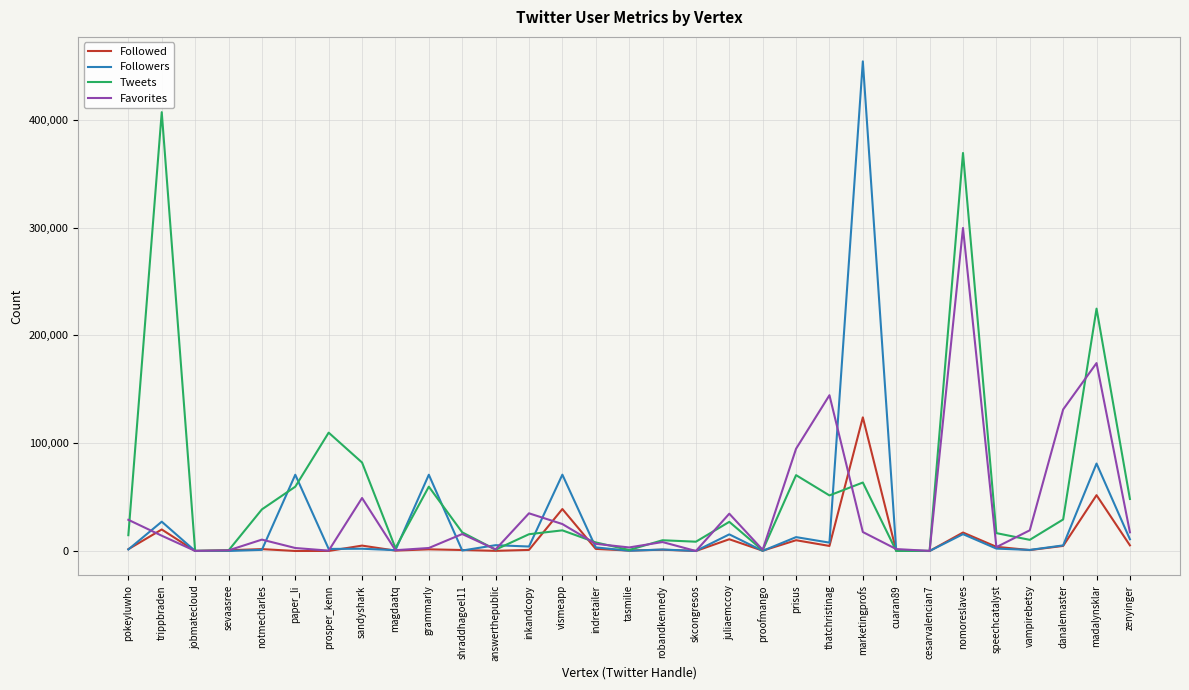

In Followed, how many points are lower than both neighbors (excluding endpoints)?

10